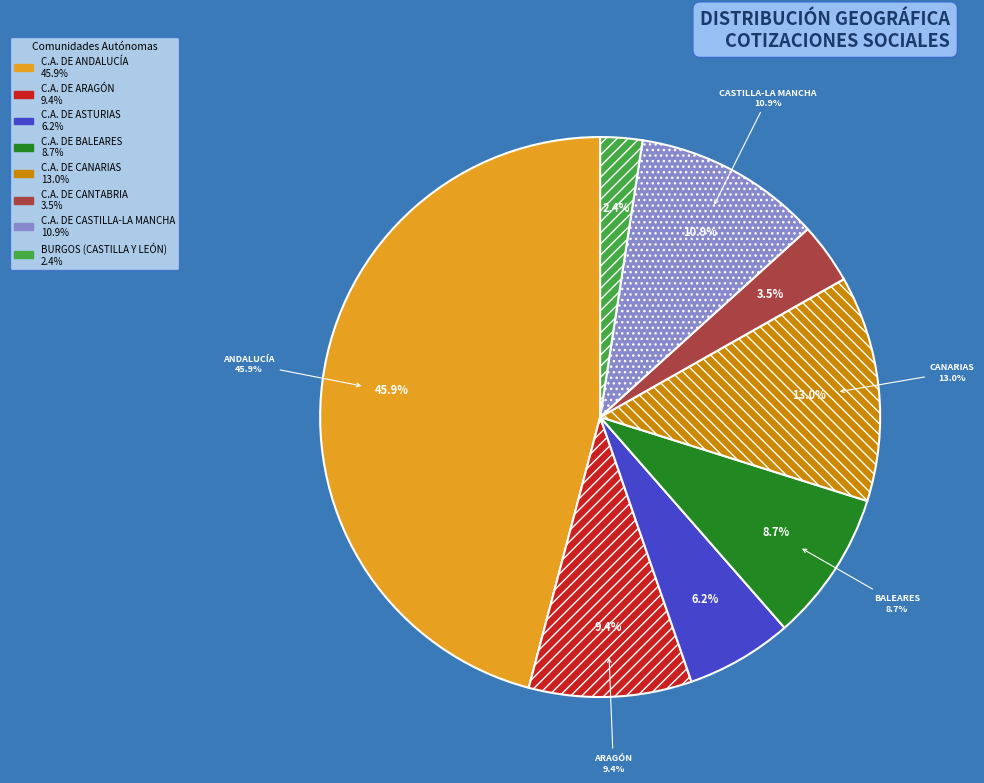

To the nearest percent, what percentage of the pie is C.A. DE ARAGÓN?

9%